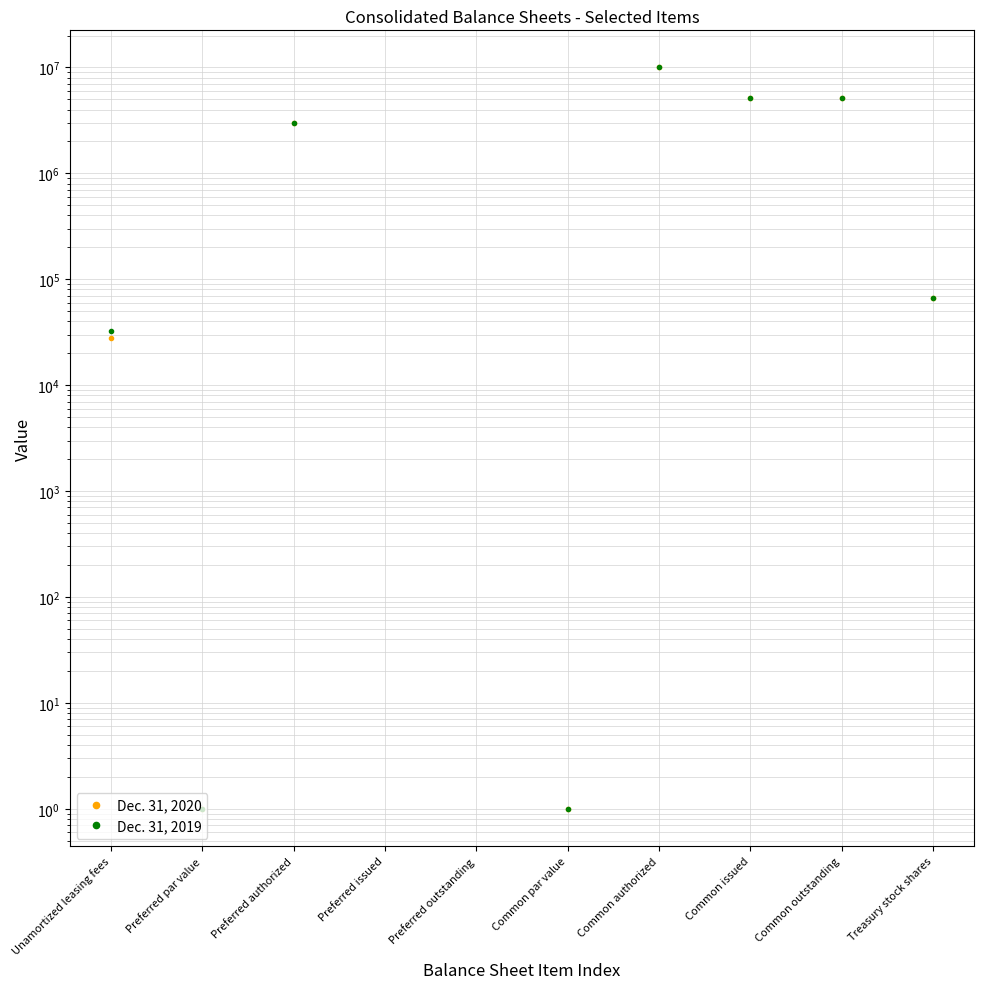

The value of Dec. 31, 2020 at Common par value is 1. True or false?

False